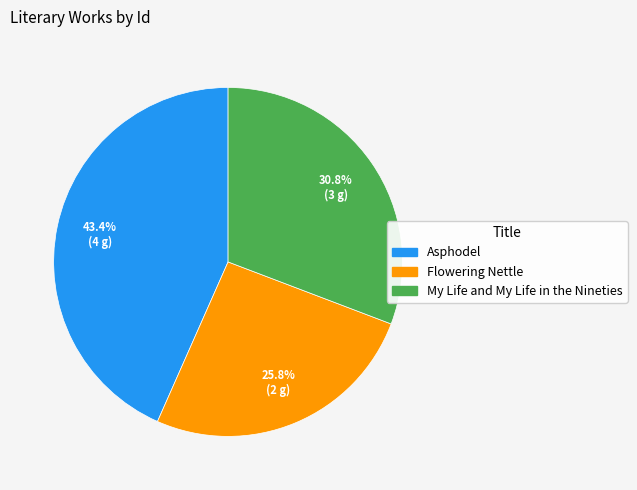

Is there any slice that represents more than half of the pie?

No